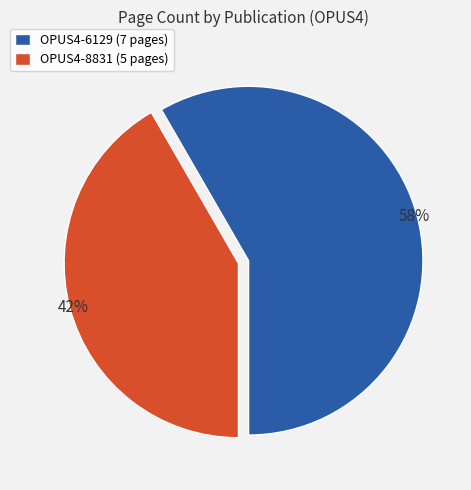

To the nearest percent, what percentage of the pie is OPUS4-8831?

42%